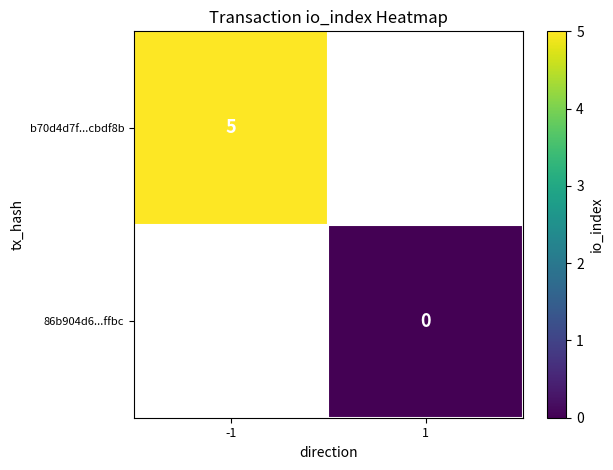

The value of b70d4d7f...cbdf8b at -1 is 6.6. True or false?

False